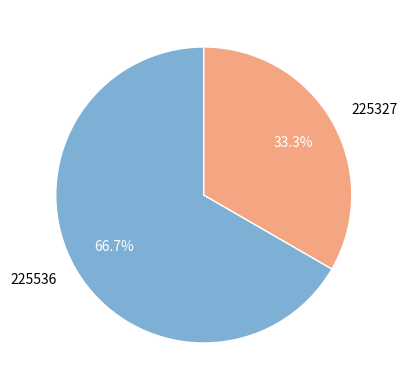

Rank the categories by value from highest to lowest.

225536, 225327